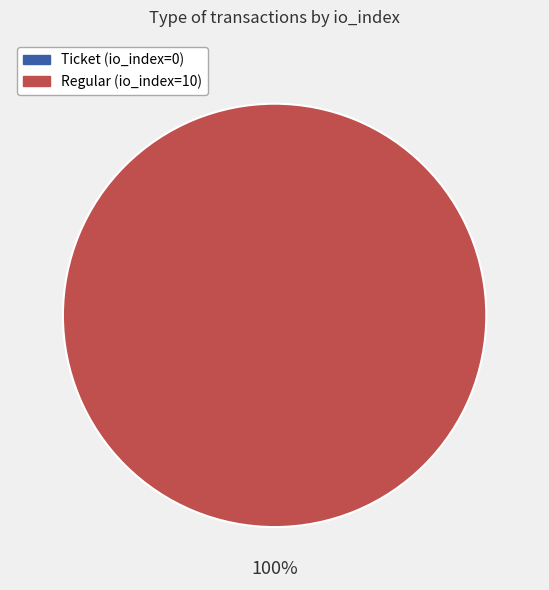

True or false: Regular (io_index=10) accounts for 87% of the total.

False